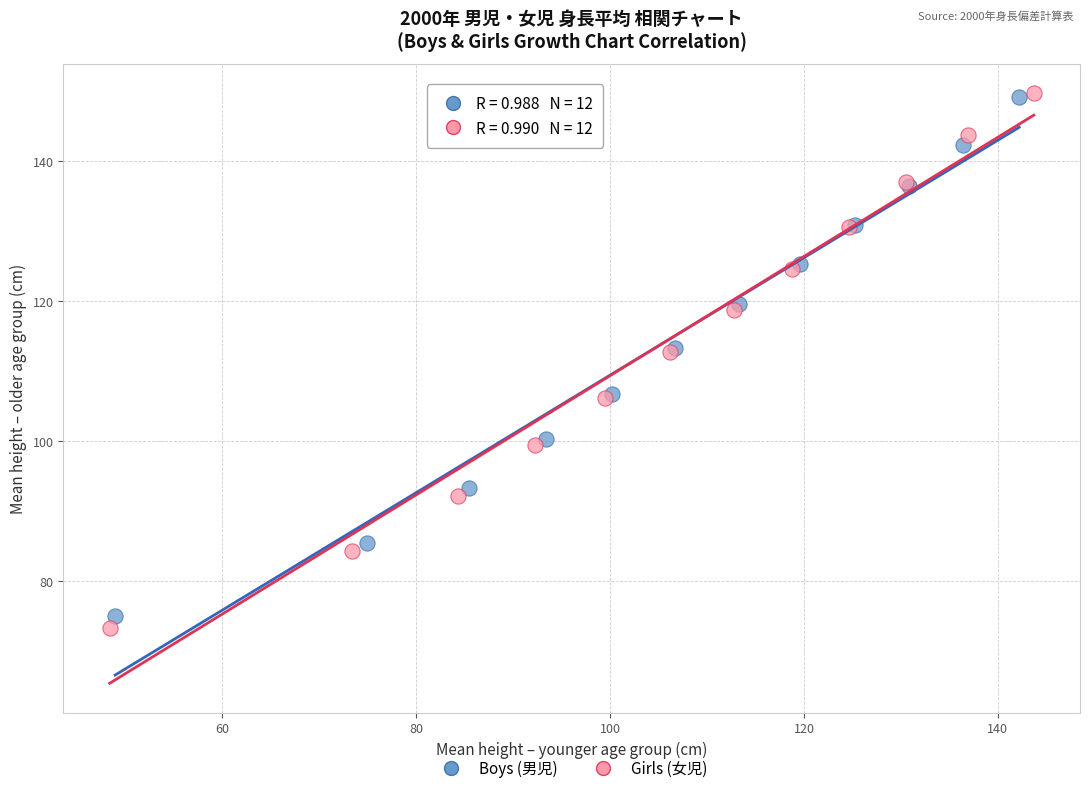

What are all the series names shown in the legend?

Boys (男児), Girls (女児)